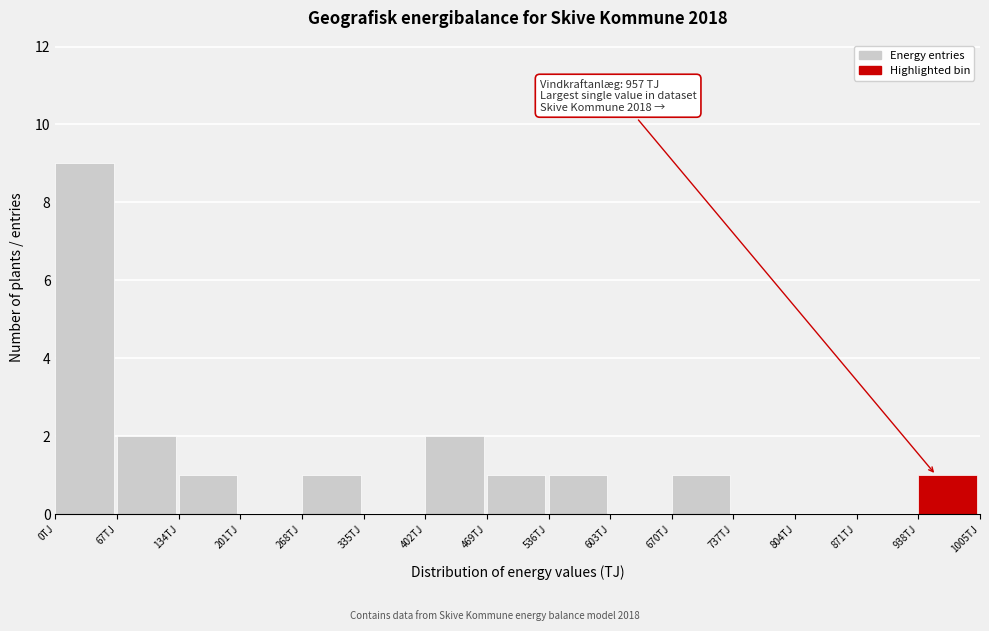

Which range on the x-axis has the tallest bar?

0 to 70